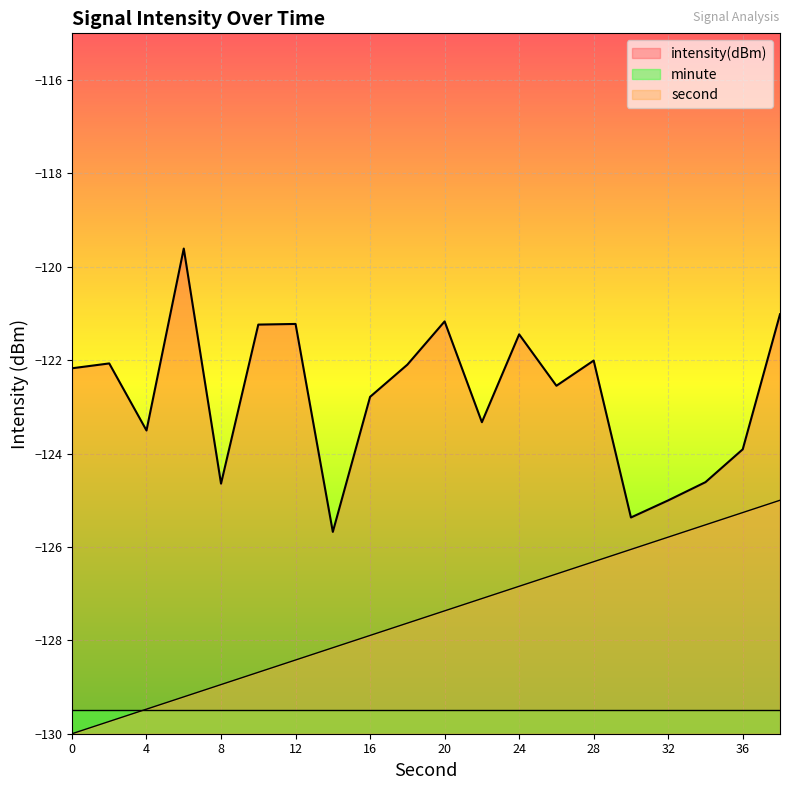

Where is the first local minimum for intensity(dBm)?

4